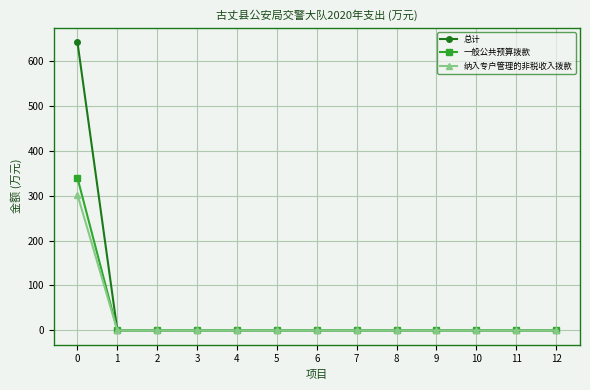

Which series has the widest spread of values?

总计